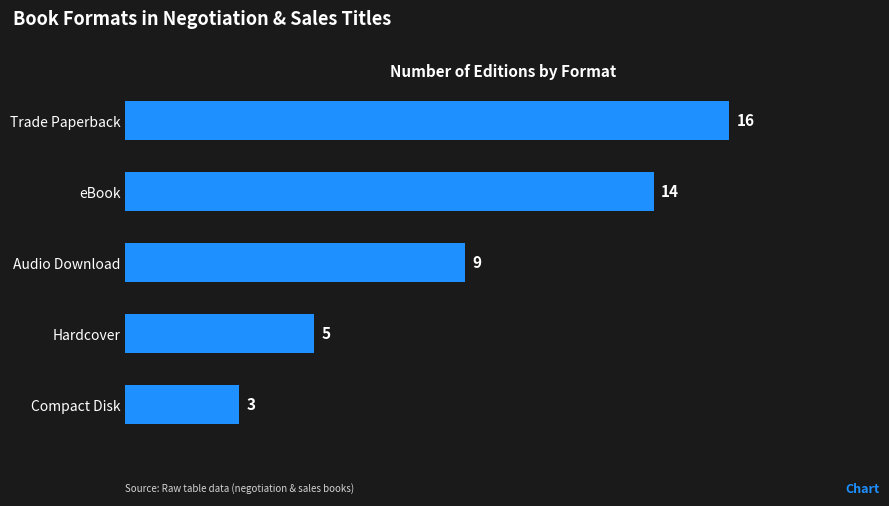

Is it true that the value at Audio Download is 3?

False